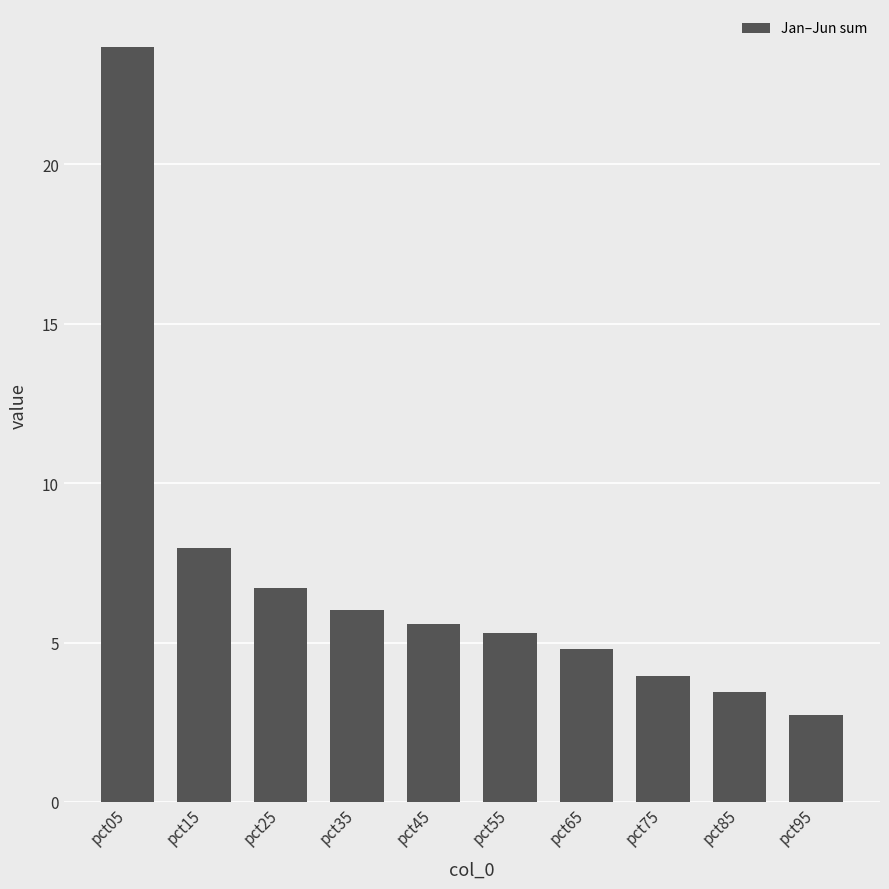

What is the difference between the values at pct65 and pct55?

0.5